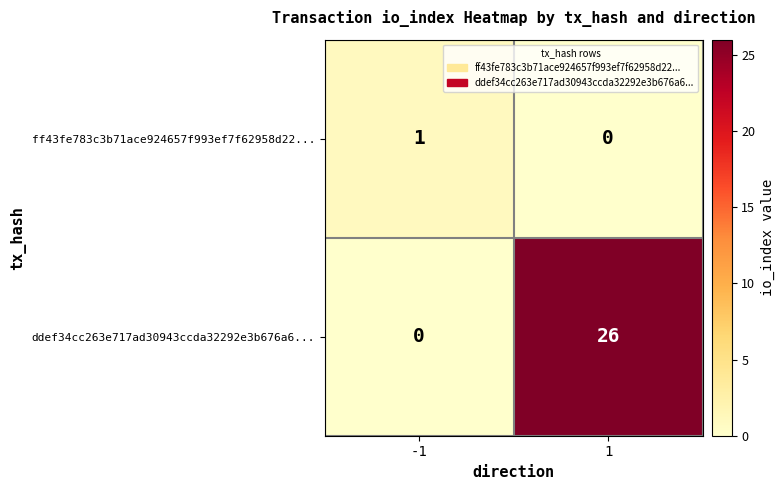

Rank the series by their average value, from highest to lowest.

ddef34cc263e717ad30943ccda32292e3b676a6..., ff43fe783c3b71ace924657f993ef7f62958d22...